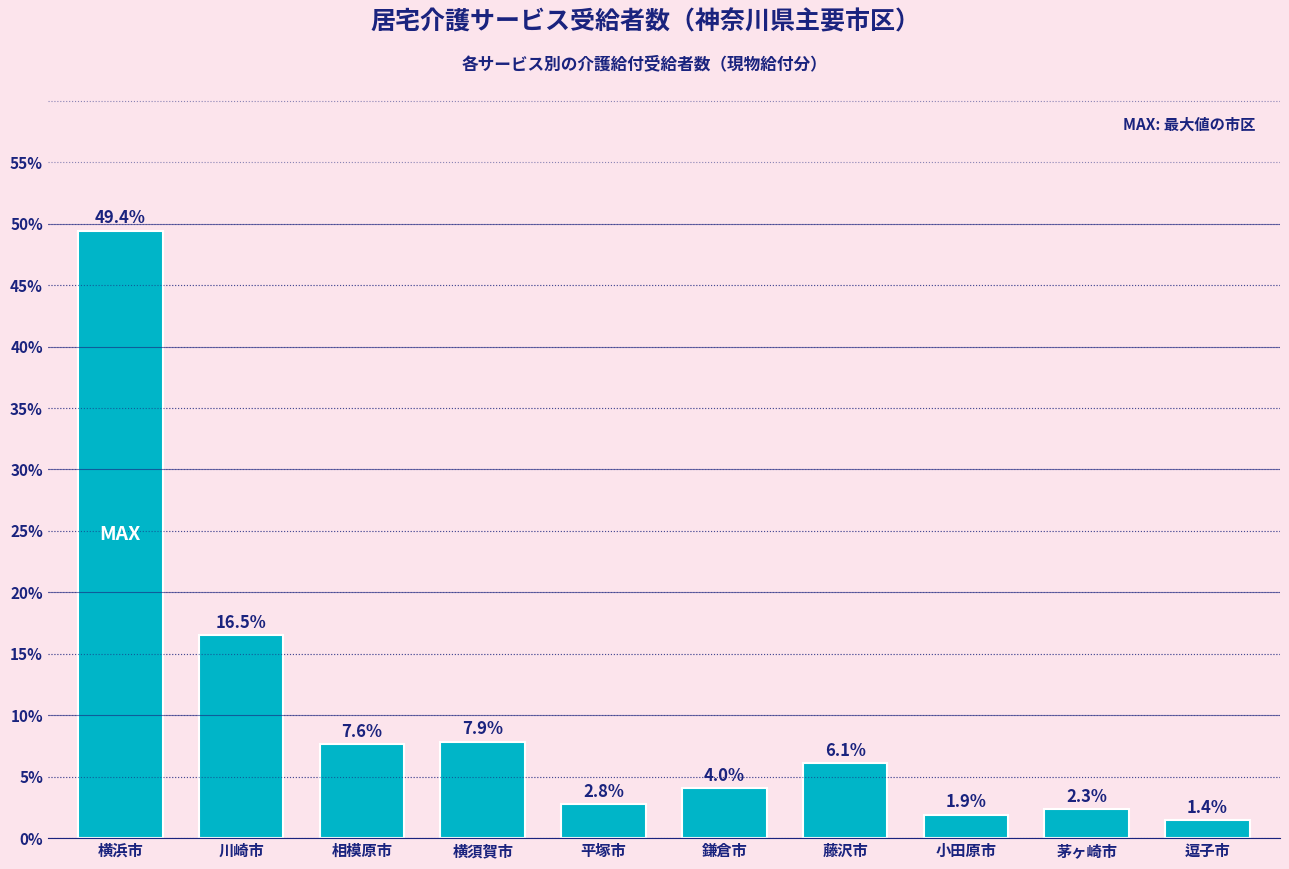

Does the chart contain any negative values?

No